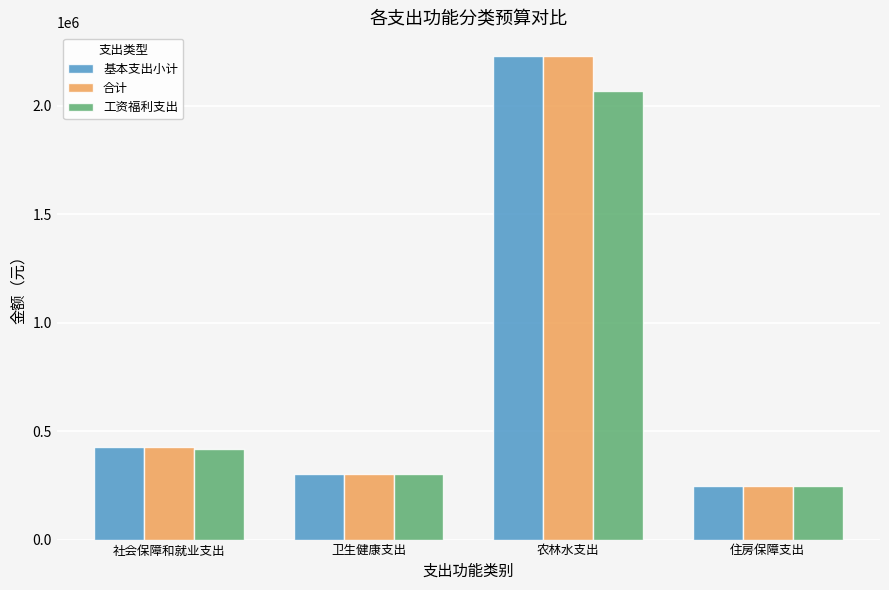

Where does the 基本支出小计 series first go above 428655?

社会保障和就业支出